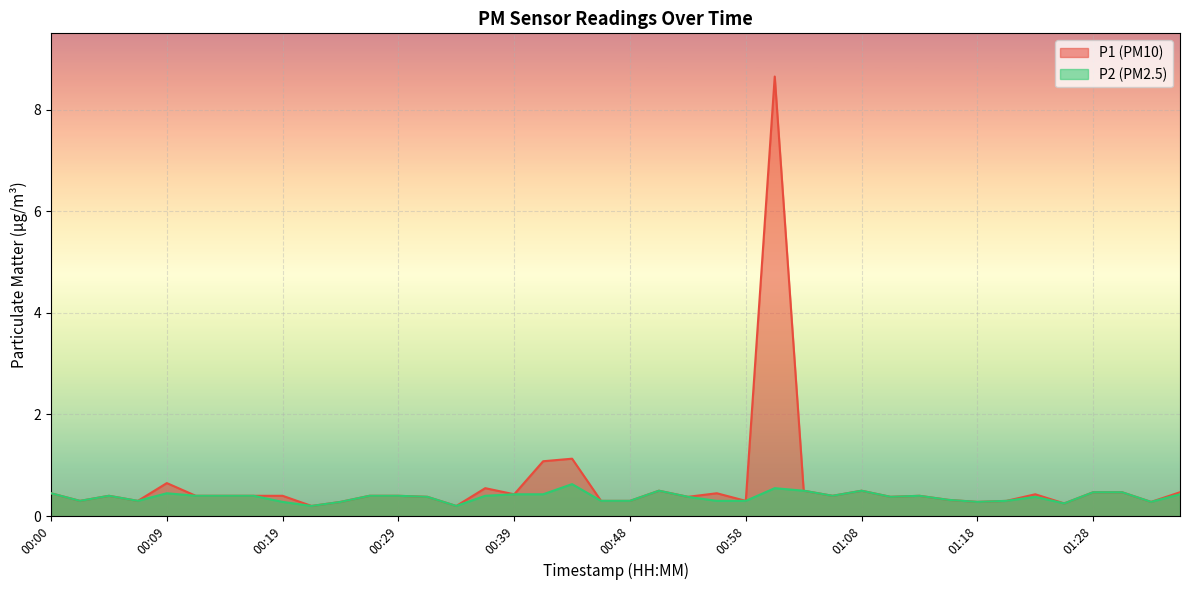

What position from the left is 00:07?

4